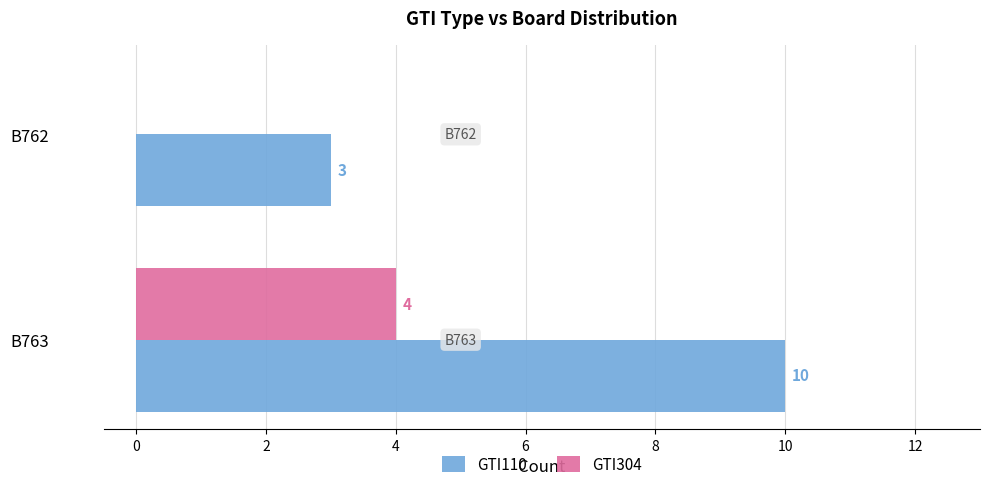

Which series has the largest total across all categories?

GTI110